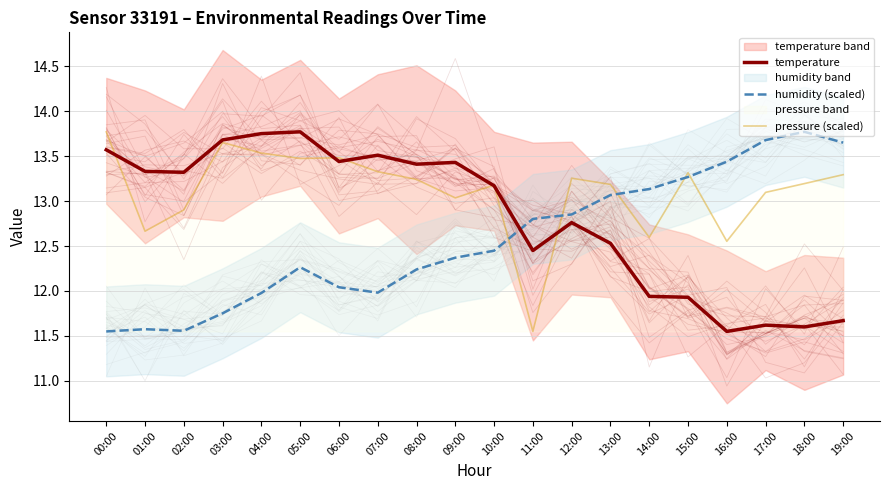

What is the label of the 12th point from the left?

11:00